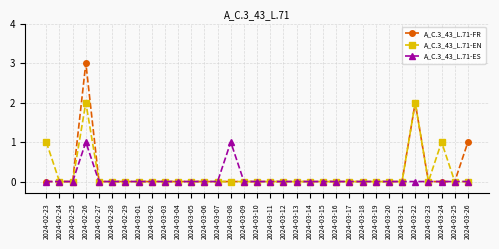

Which series has the widest spread of values?

A_C.3_43_L.71-FR